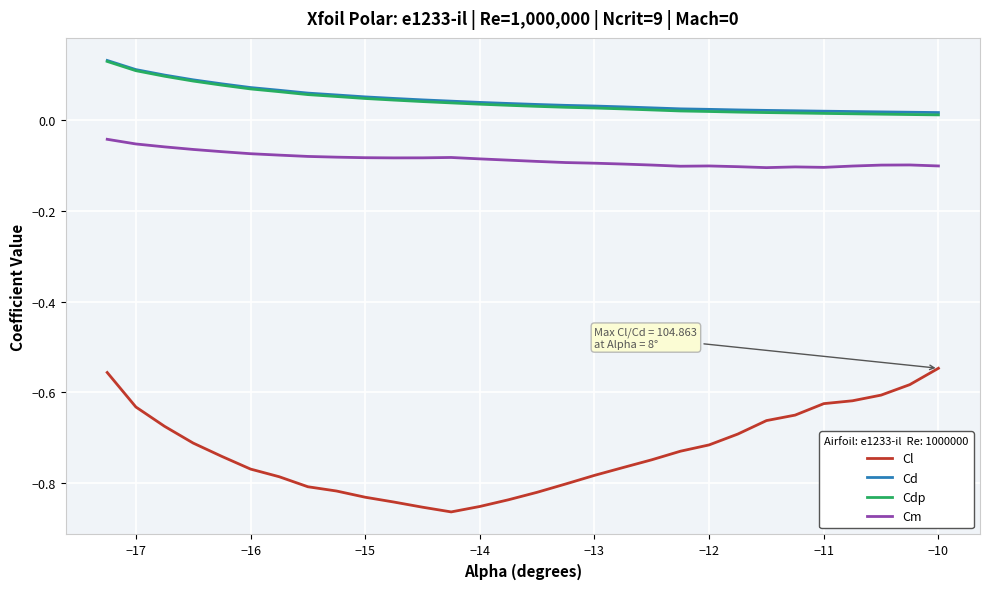

True or false: Cm and Cl cross at least once.

False